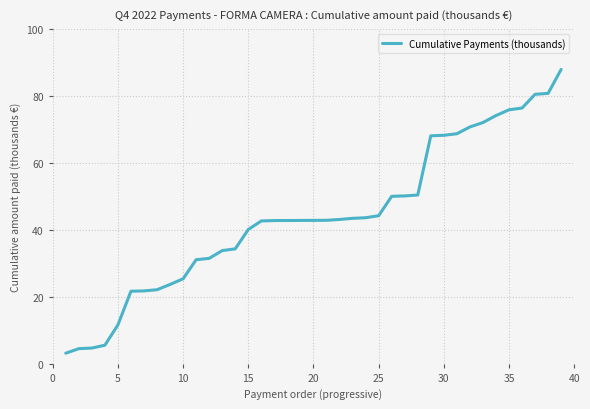

Does the chart display data point markers on the line(s)?

No